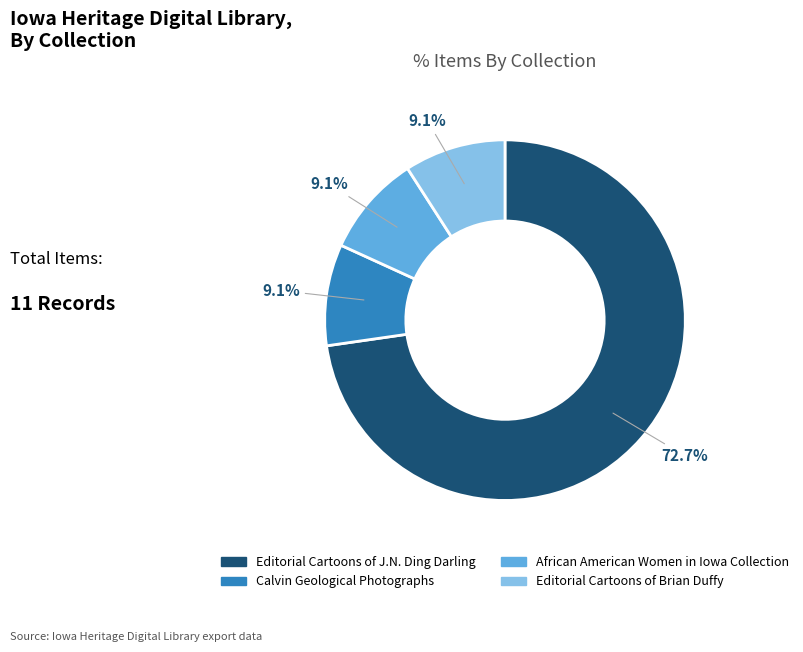

How many slices are in this pie chart?

4